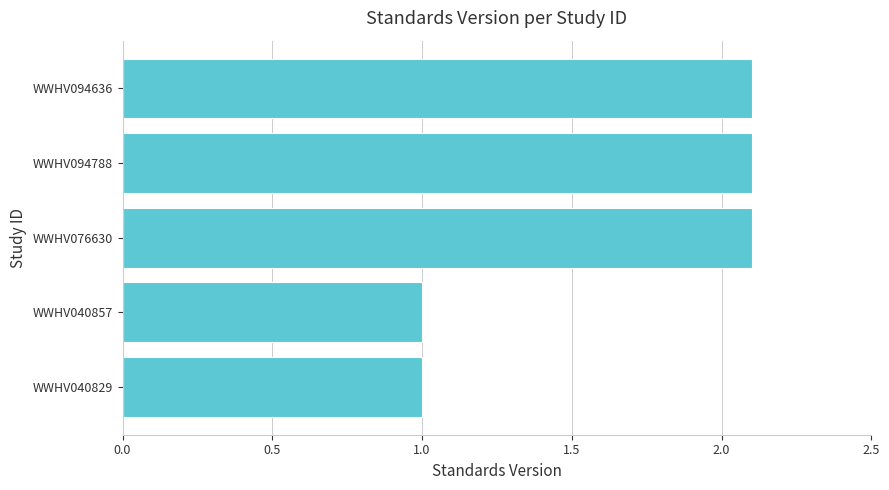

The value at WWHV094788 is 1.2. True or false?

False